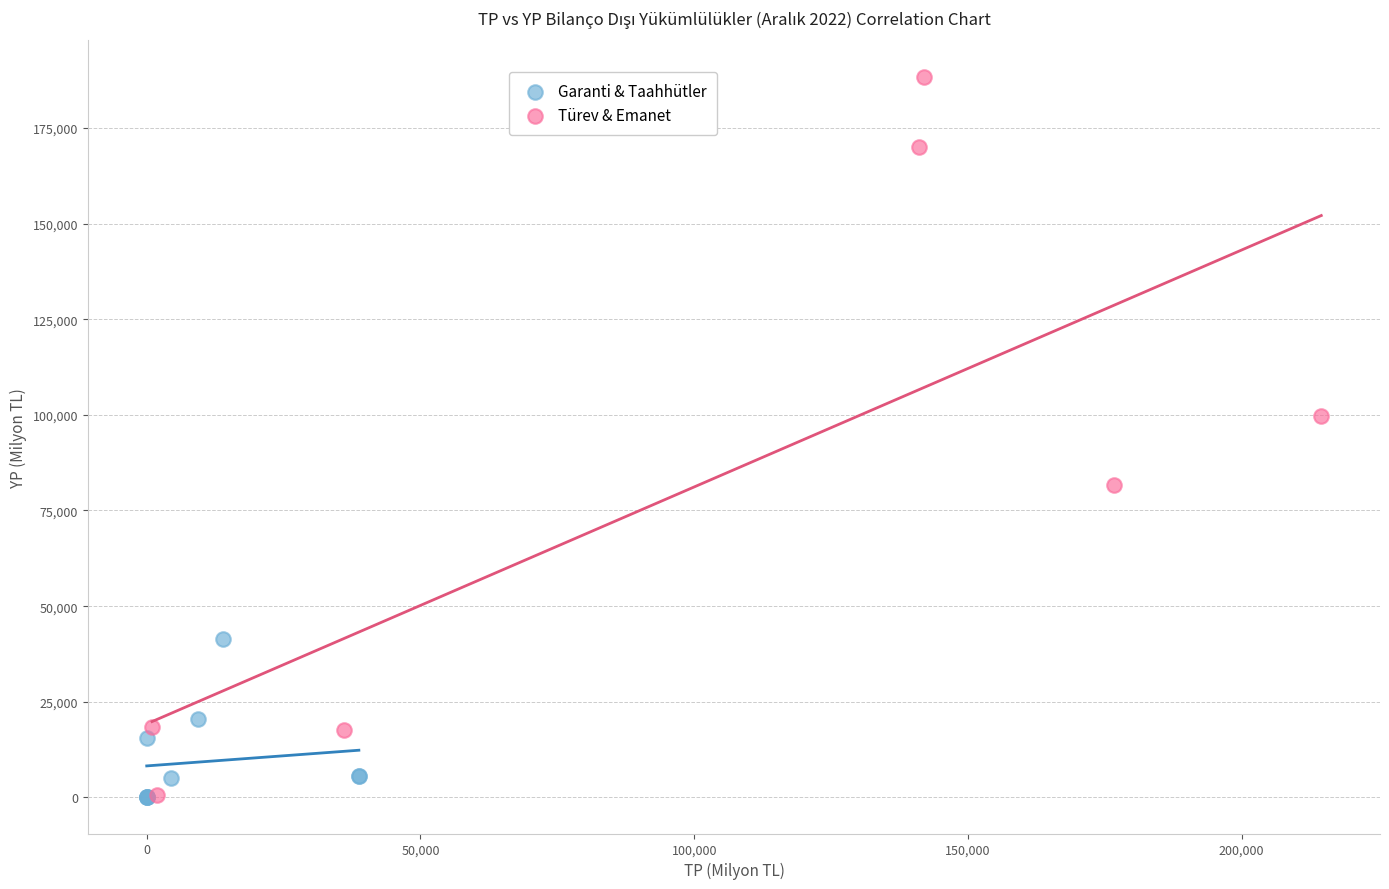

Which series has the widest spread of Y values?

Türev & Emanet